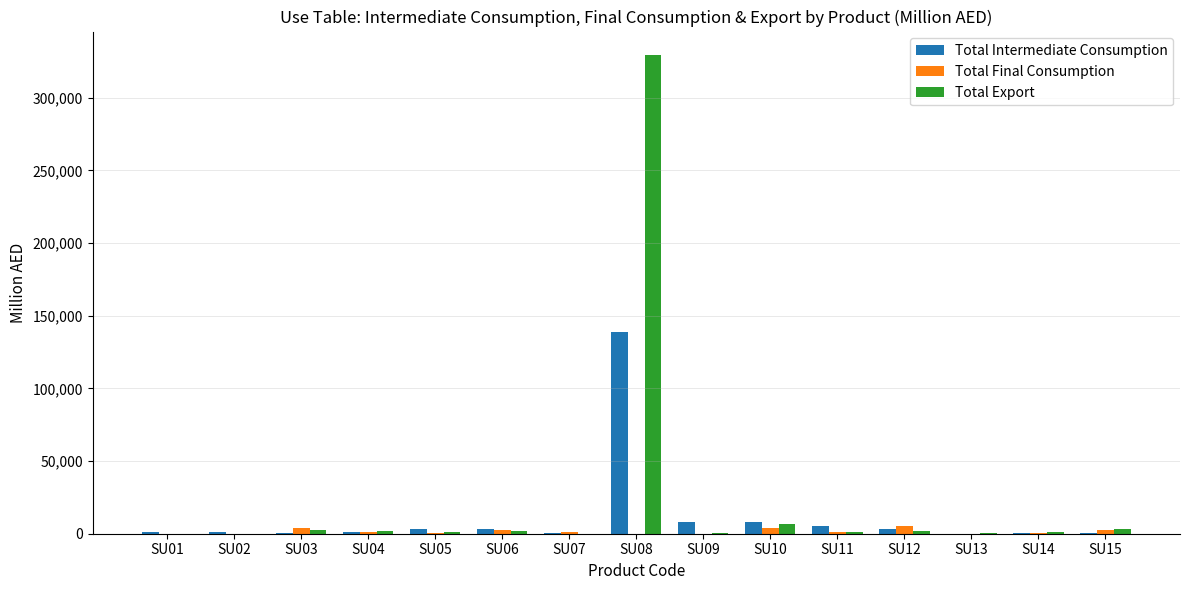

Which category has the highest value in the Total Export series?

SU08